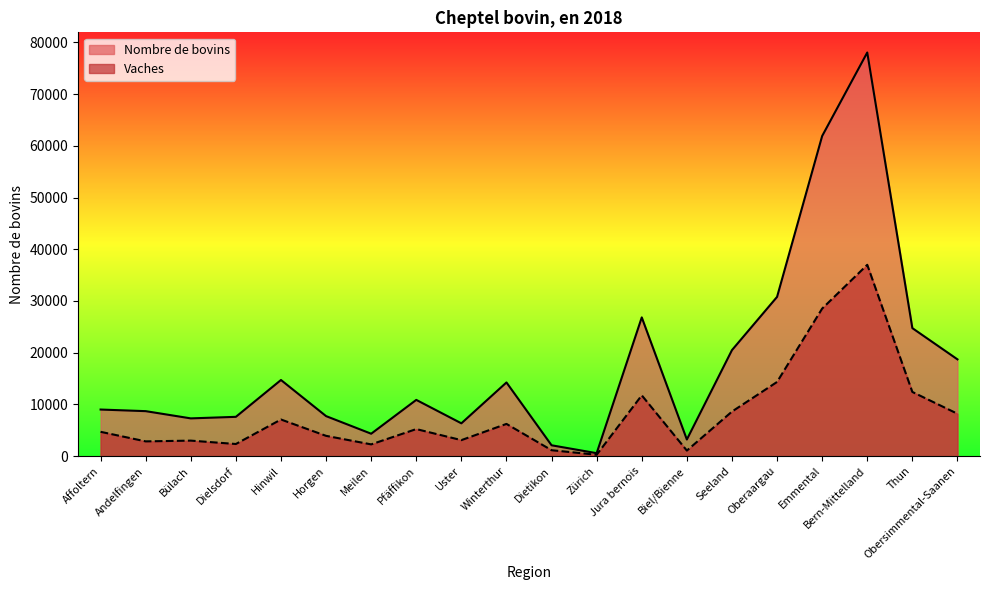

What are all the series names shown in the legend?

Nombre de bovins, Vaches